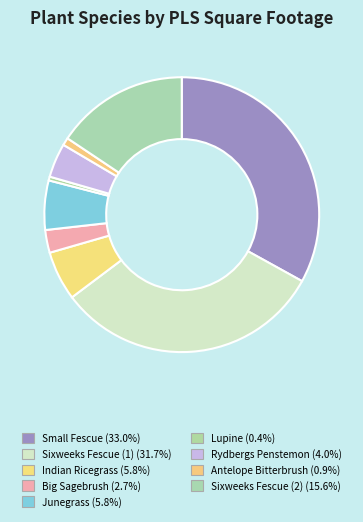

How many slices are in this pie chart?

9